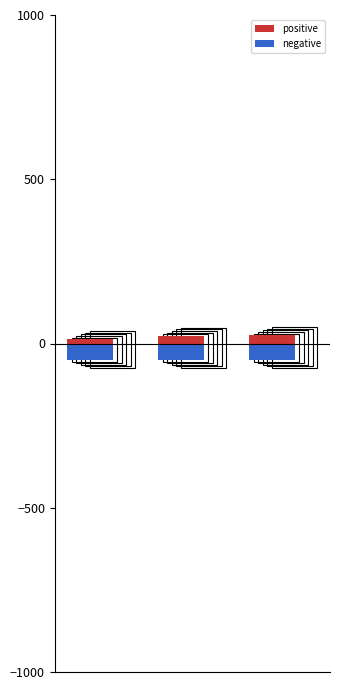

What is the difference between the maximum and minimum values in the positive series?

12